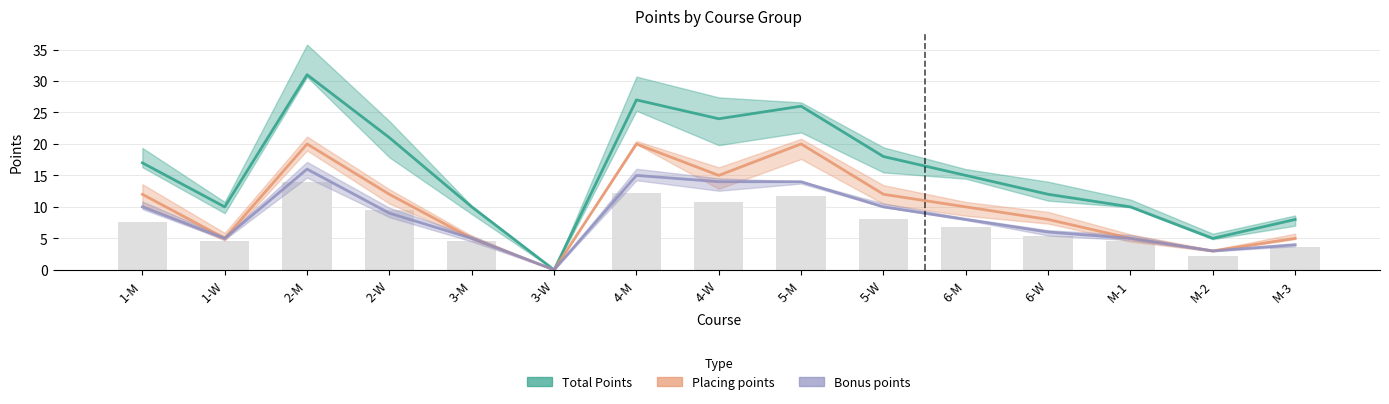

True or false: Placing points has a value of 15 at 4-W.

True